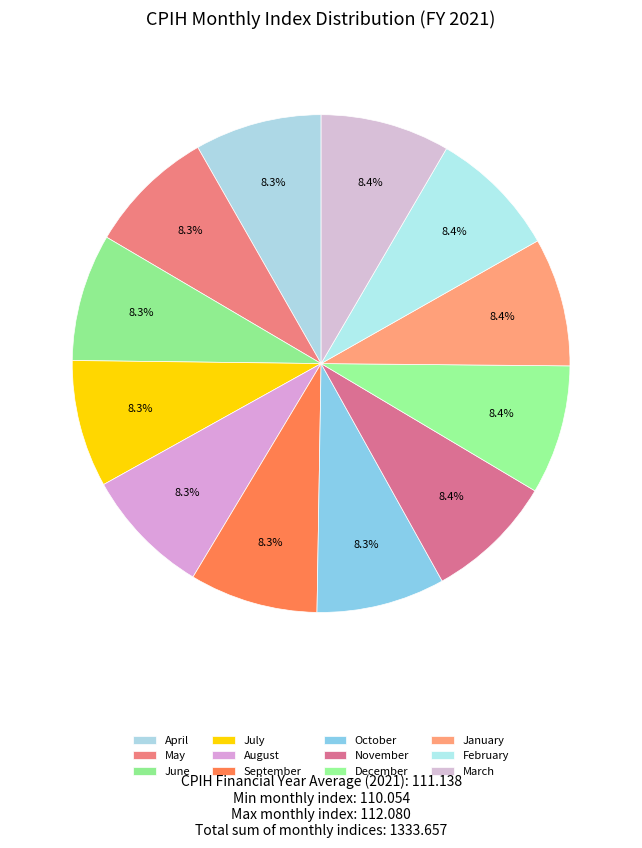

What is the change in value from May to August?

+0.5